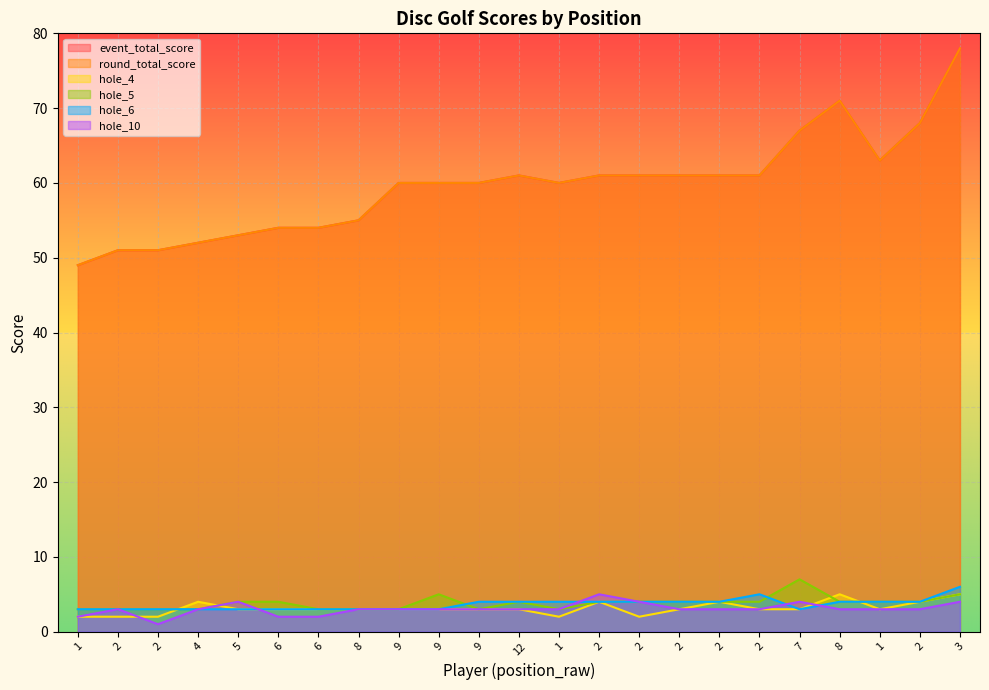

Where is the first local minimum for round_total_score?

1